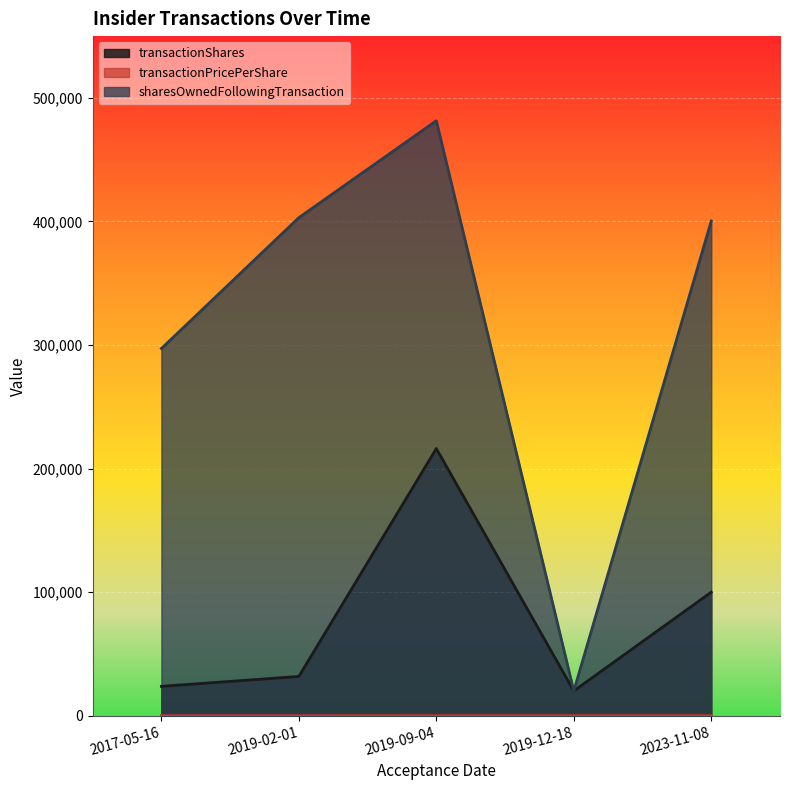

Where is the first local maximum for transactionShares?

2019-09-04